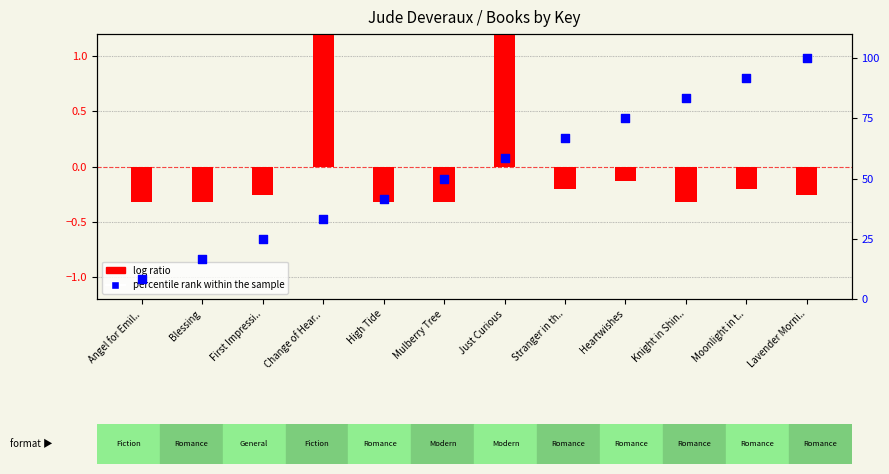

Which series has the largest Y range (max minus min)?

percentile rank within the sample